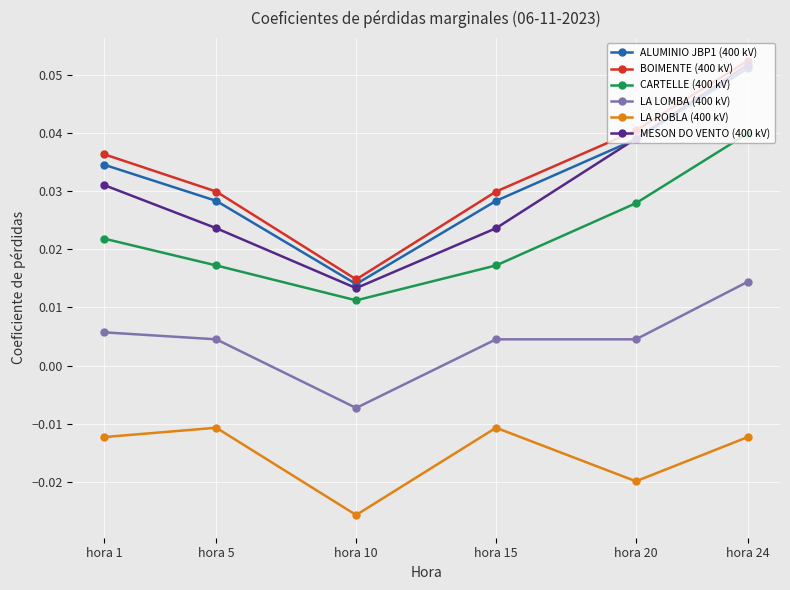

Is it true that BOIMENTE (400 kV) equals 0.1 at hora 1?

False